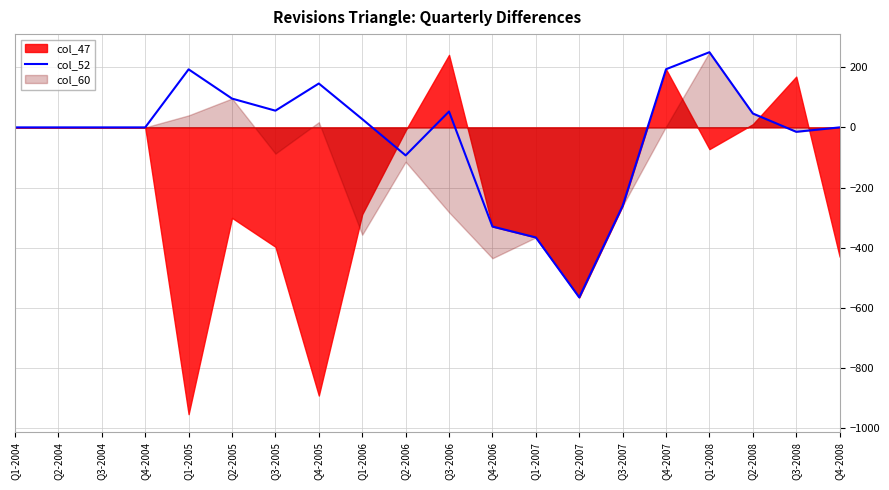

True or false: col_52 has a value of 282.2 at Q4-2007.

False